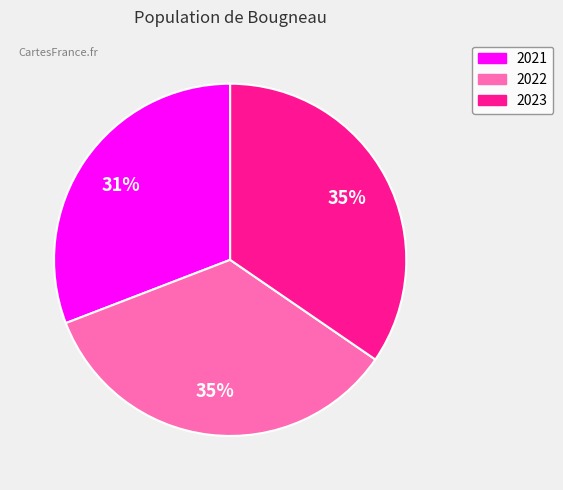

What percentage is the 2022 slice, to the nearest percent?

35%